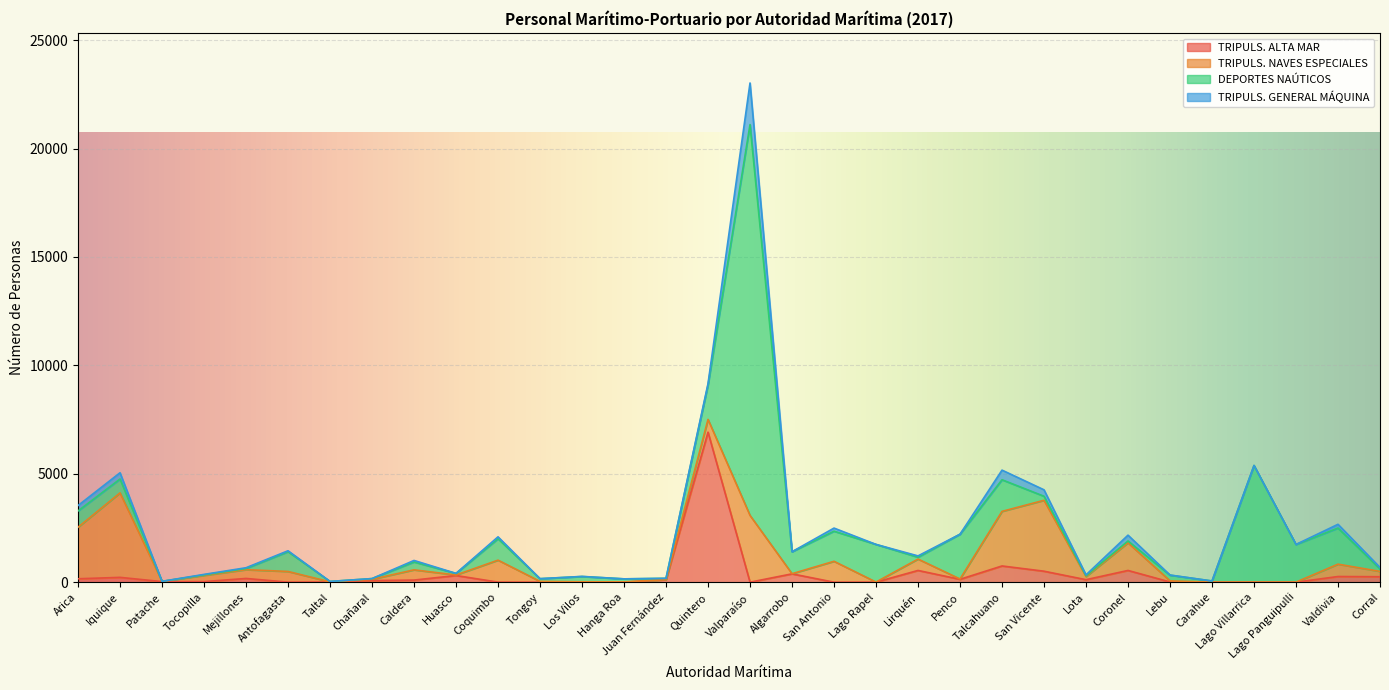

How many values in the TRIPULS. ALTA MAR series are below 99?

16